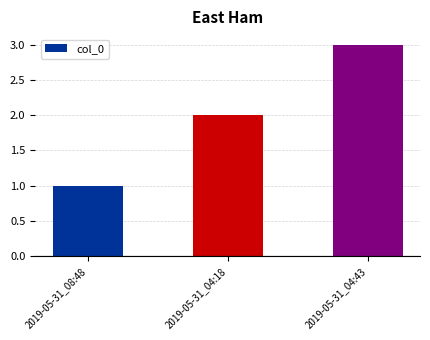

Reading right to left, extract all data points from this chart.

3	2	1